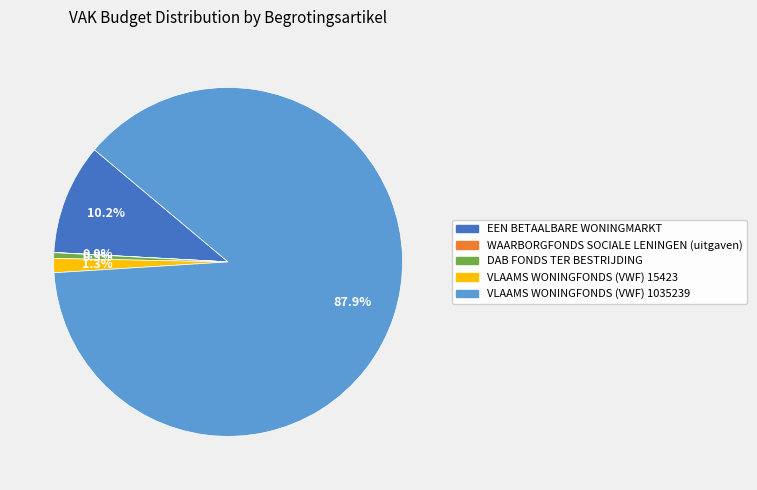

Is there a majority slice in this chart?

Yes